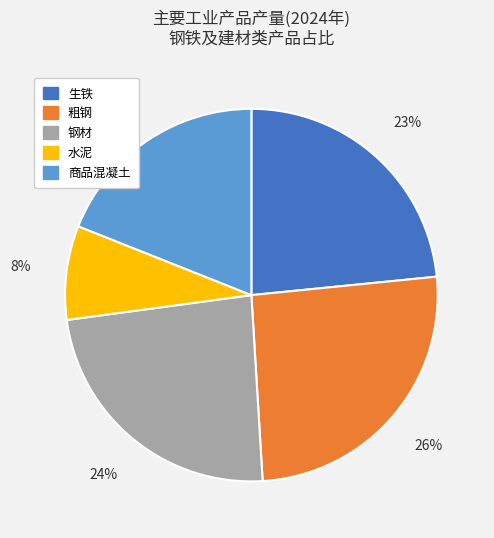

Is there any slice that represents more than half of the pie?

No